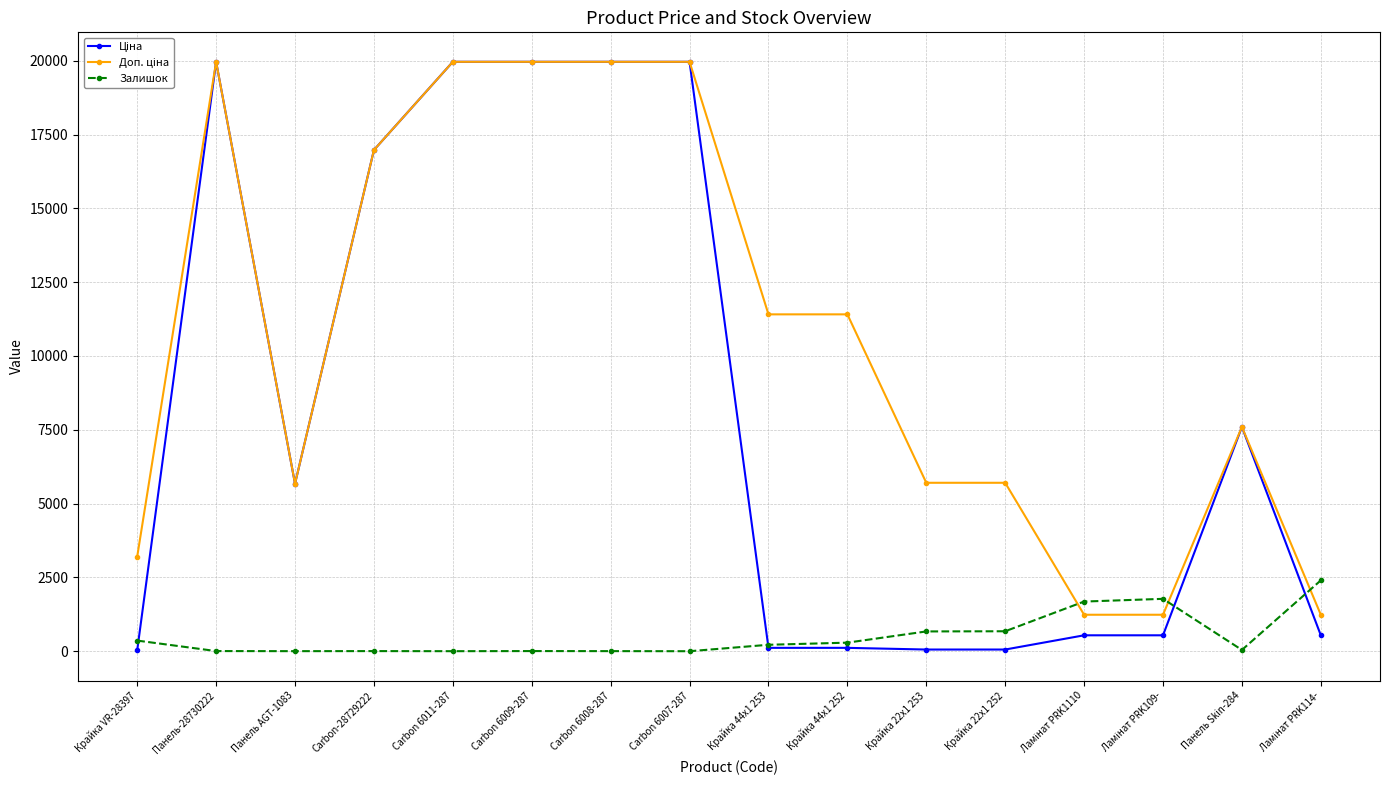

Does the chart display data point markers on the line(s)?

Yes